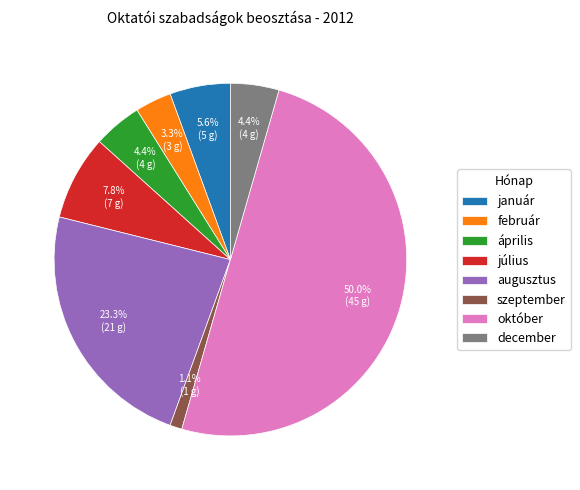

What portion of the pie excludes július?

92.2%